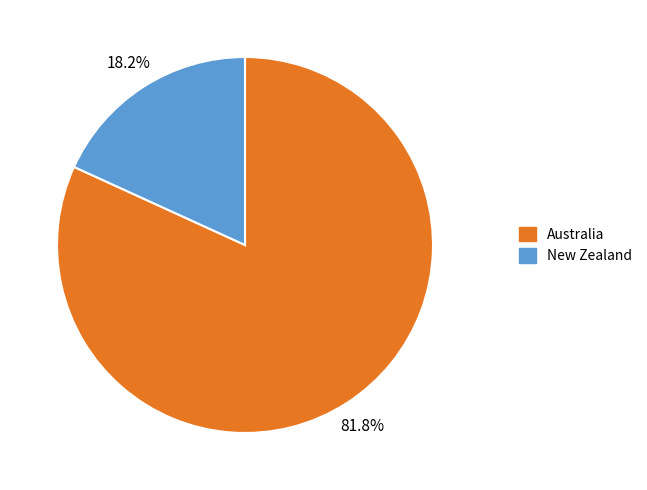

What percentage is NOT represented by Australia?

18.2%